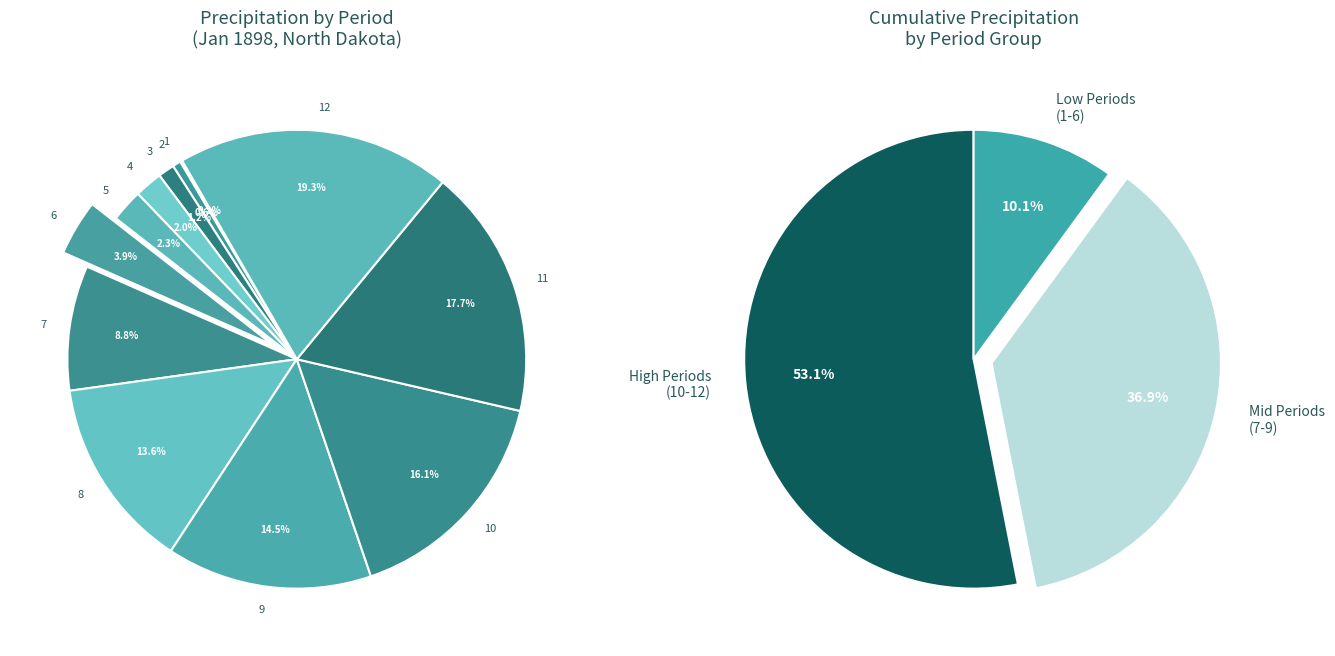

To the nearest percent, what percentage of the pie is 8?

14%